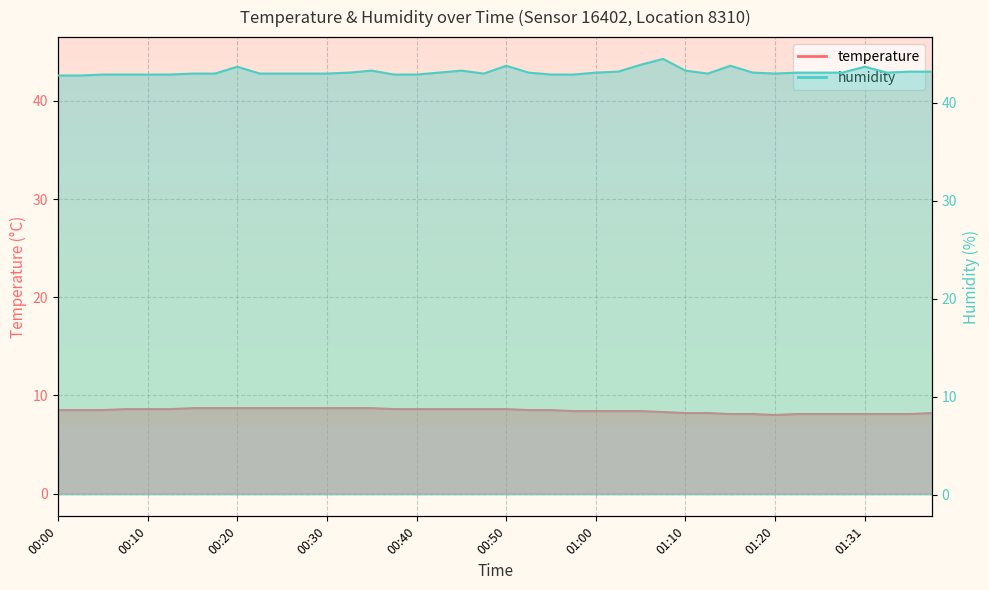

The value of temperature at 00:08 is 4.9. True or false?

False